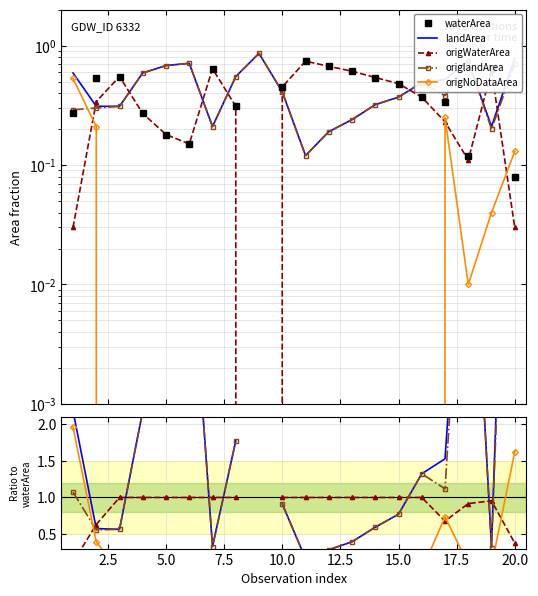

Which series has the widest spread of values?

landArea